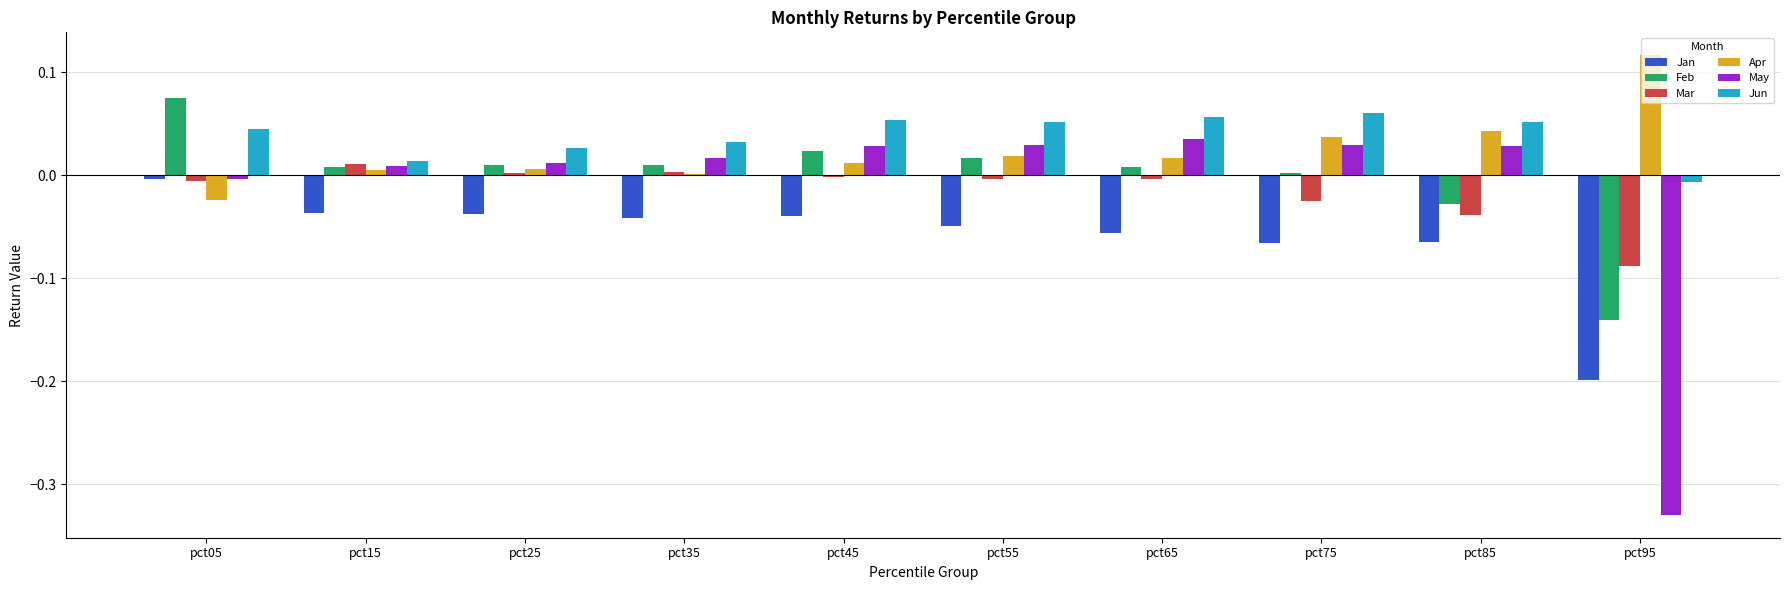

Which series has the widest spread of values?

May